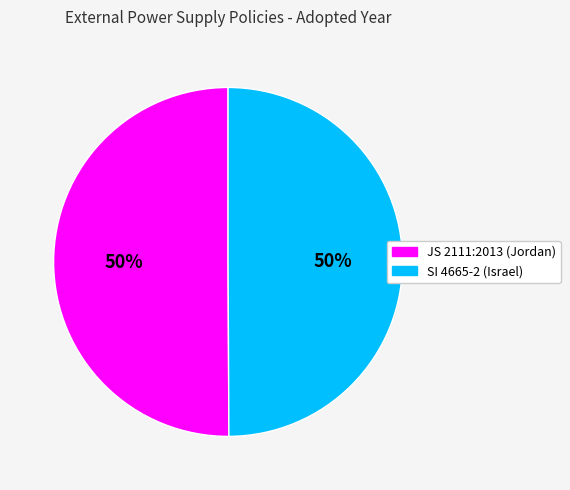

How many segments does this pie chart have?

2